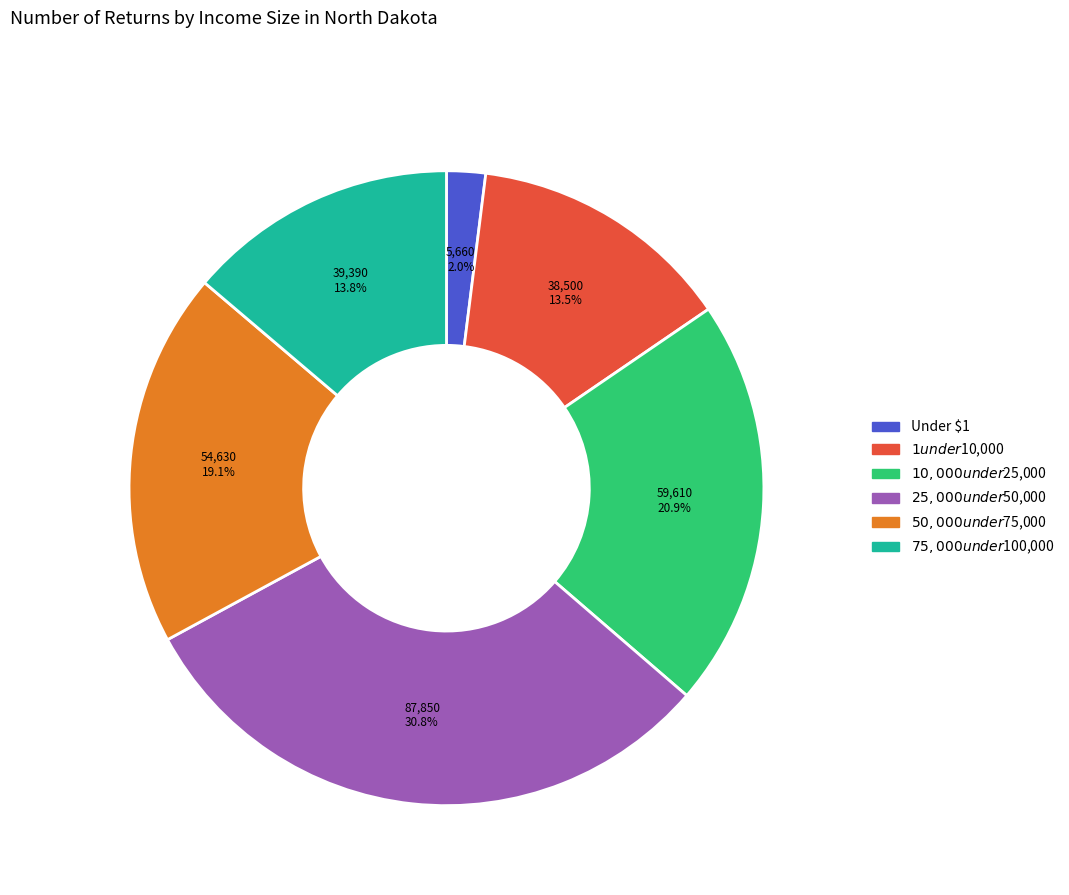

To the nearest percent, what is the difference between the largest and smallest slice percentages?

29%